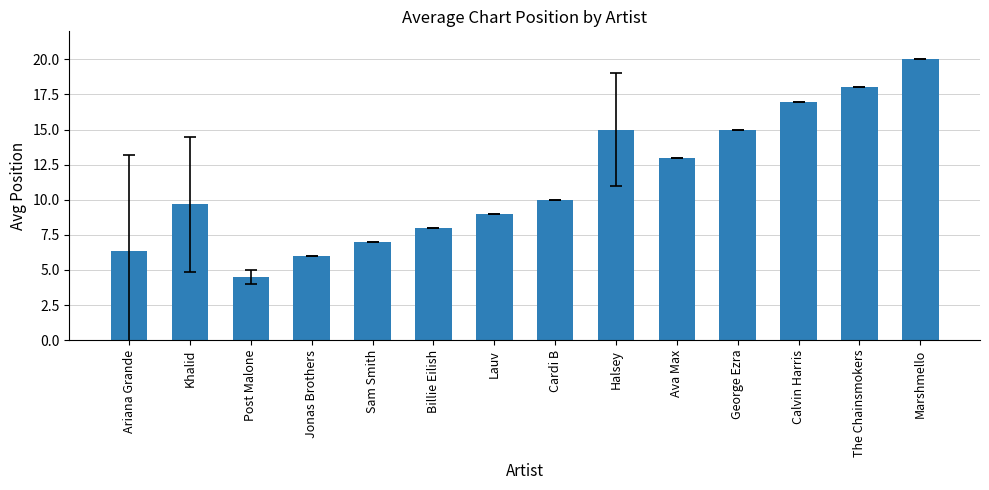

Which label corresponds to the smallest value in the chart?

Post Malone